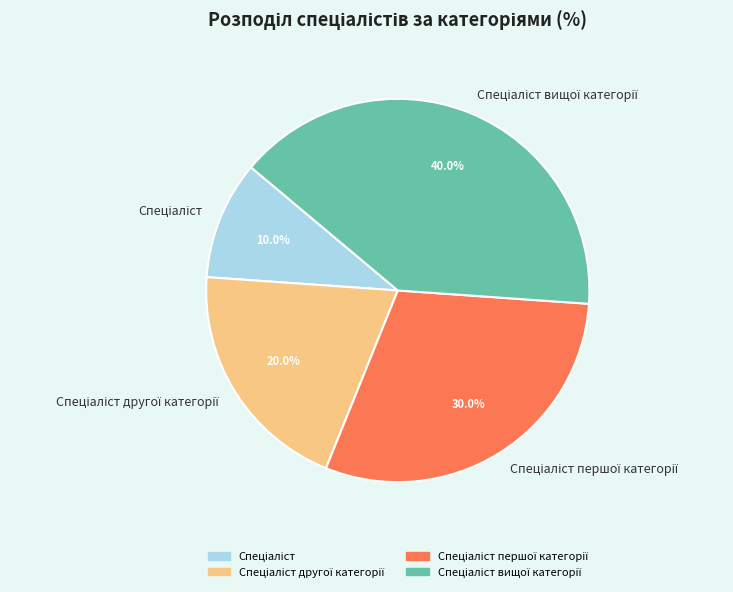

Does any single category account for the majority?

No